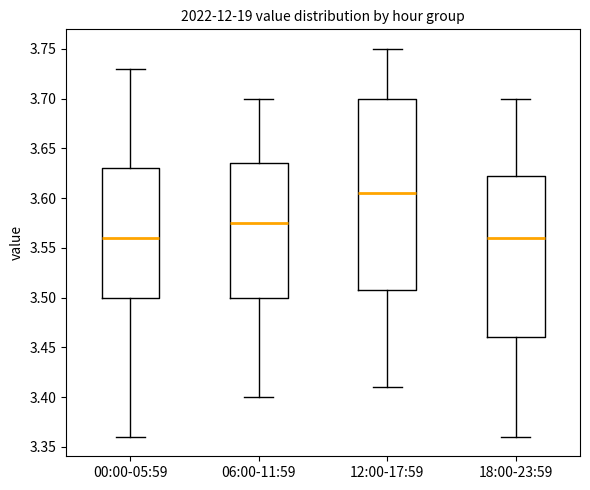

Comparing the boxes themselves (not the whiskers), which one is the tallest?

12:00-17:59